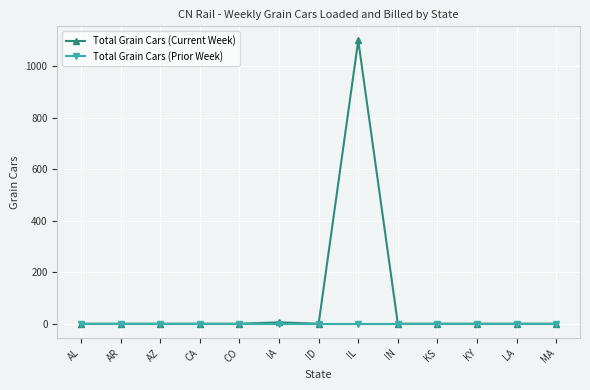

Rank the series by their maximum value, from highest to lowest.

Total Grain Cars (Current Week), Total Grain Cars (Prior Week)